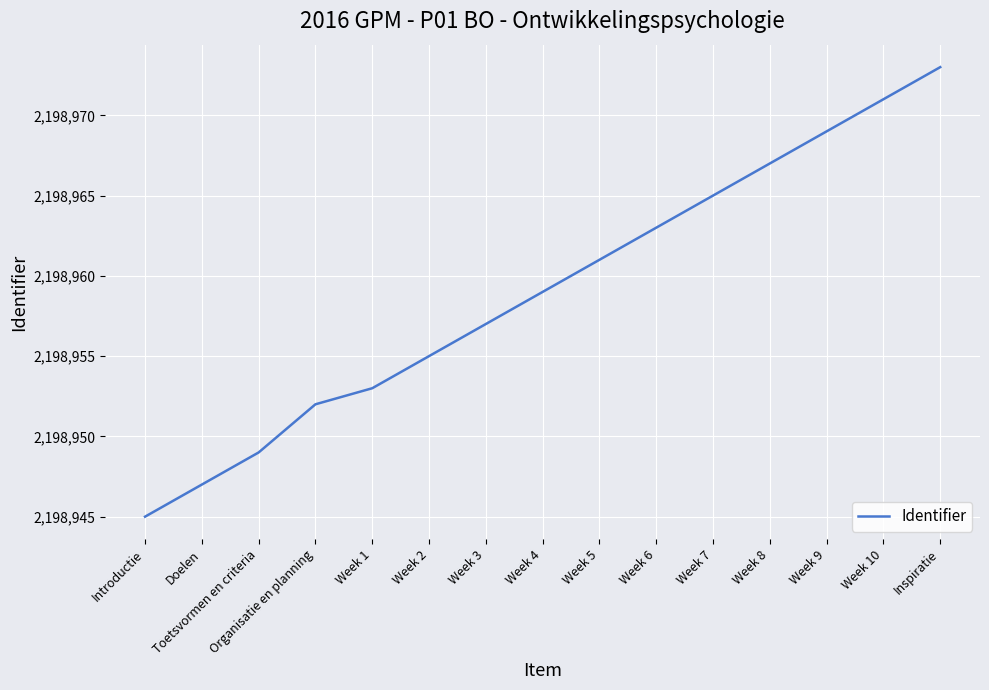

What is the difference between the second highest and minimum values?

26